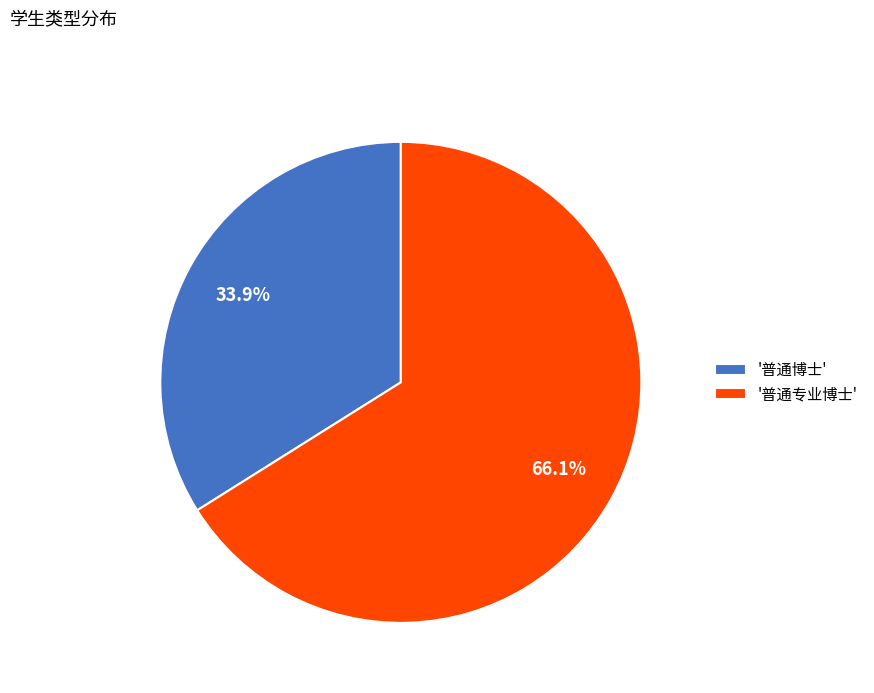

What percentage is NOT represented by '普通博士'?

66.1%